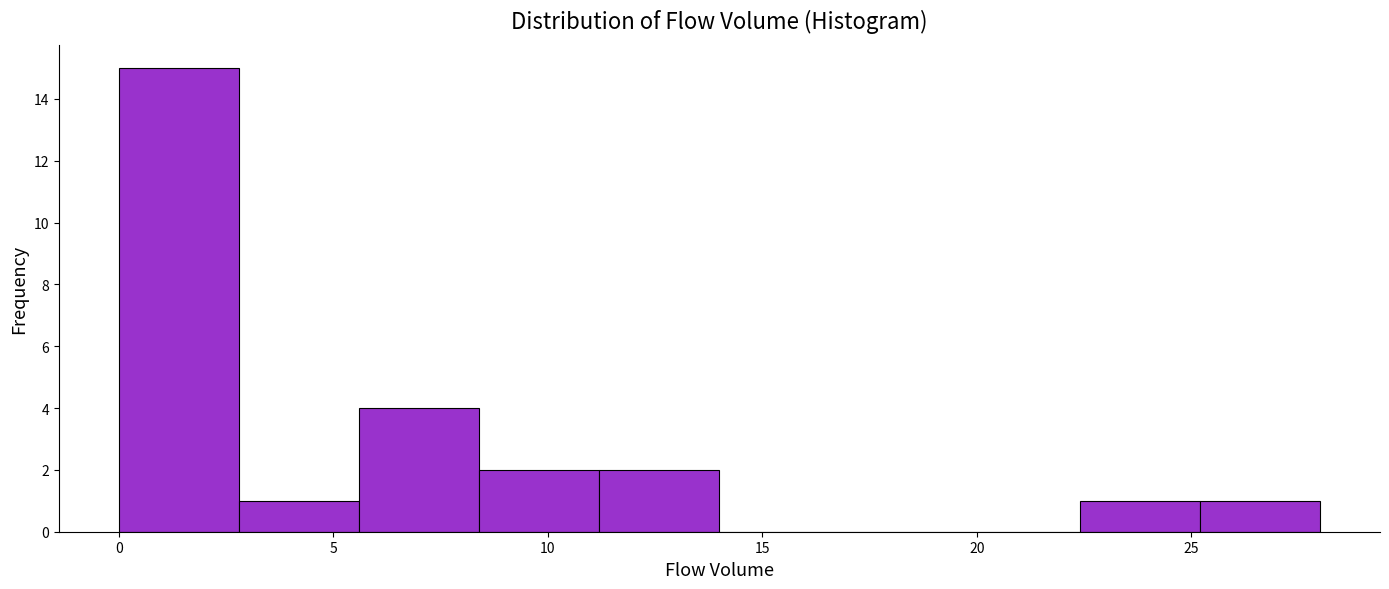

Over which range of the x-axis is the bar tallest?

0.0 to 2.8